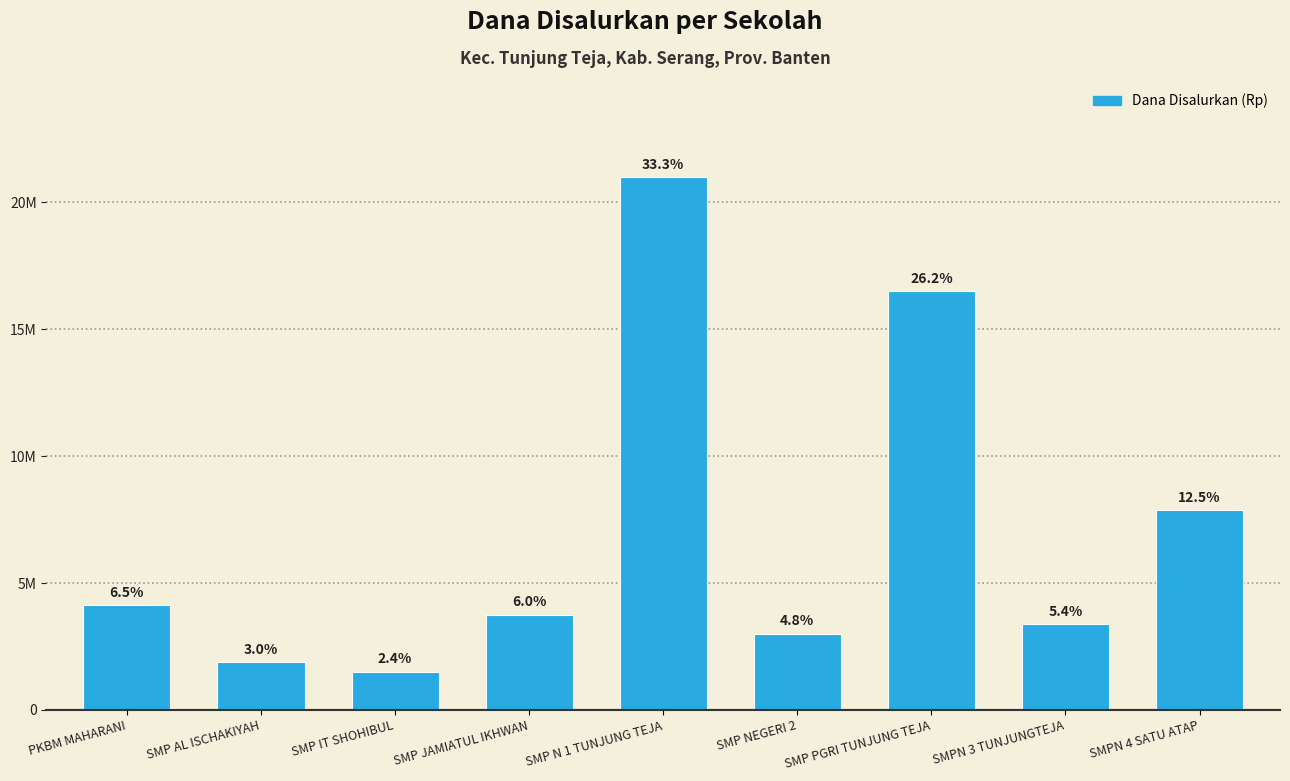

The chart shows a value of 7875000 at SMPN 4 SATU ATAP. True or false?

True